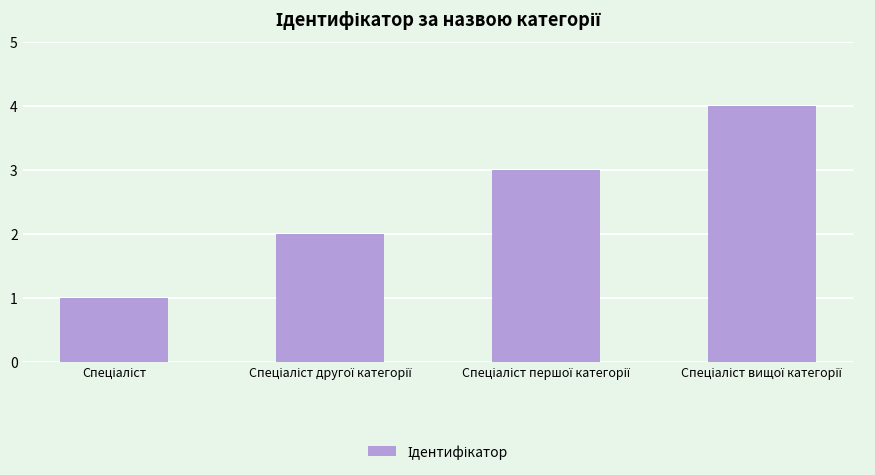

What is the sum of all values?

10